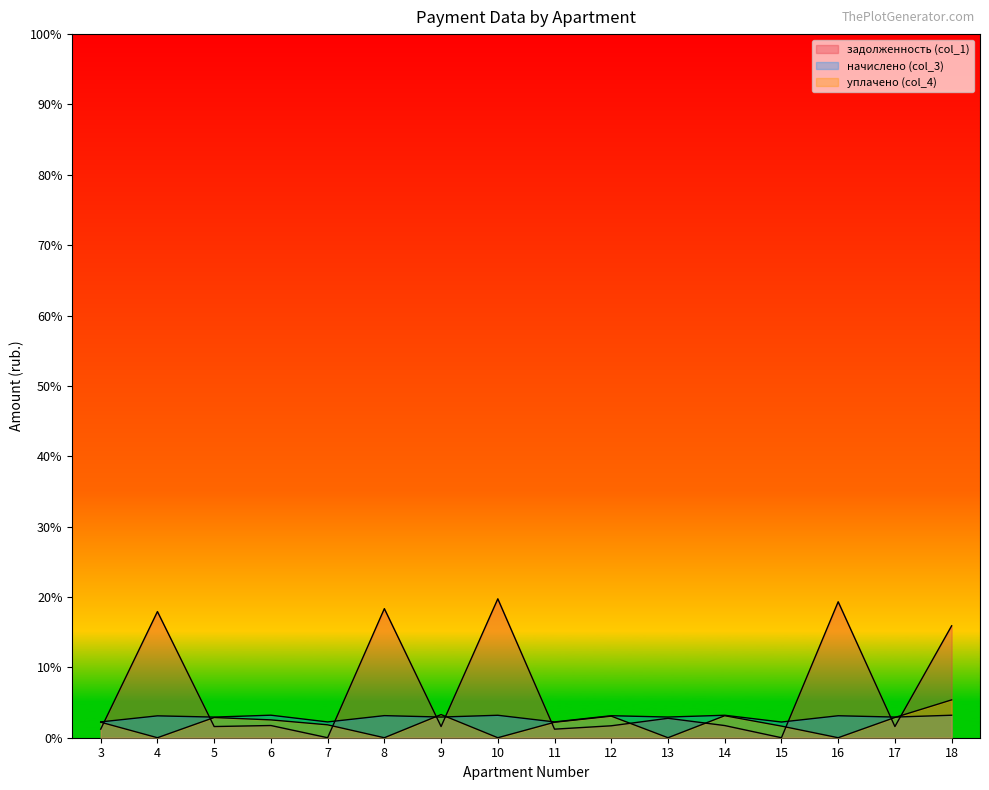

Does the chart display data point markers on the line(s)?

No